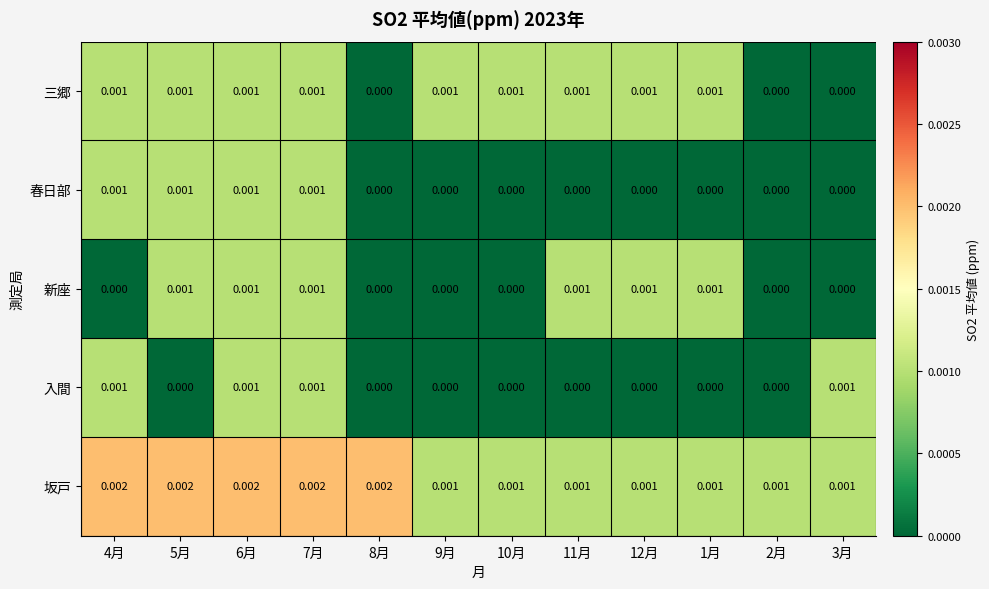

Is the value of 春日部 at 1月 greater than the value of 三郷 at 7月?

No